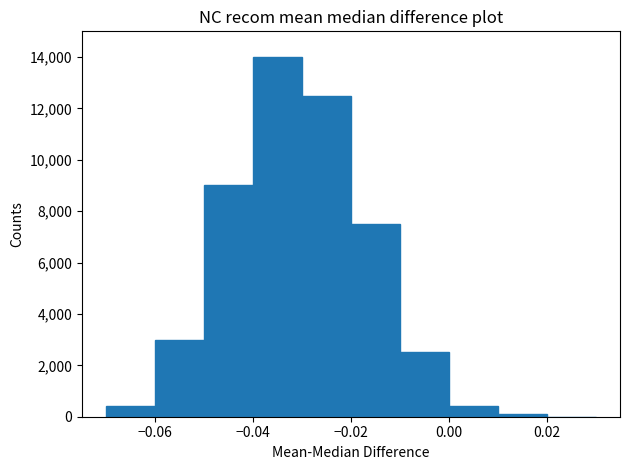

Over which range of the x-axis is the bar tallest?

-0.04 to -0.03